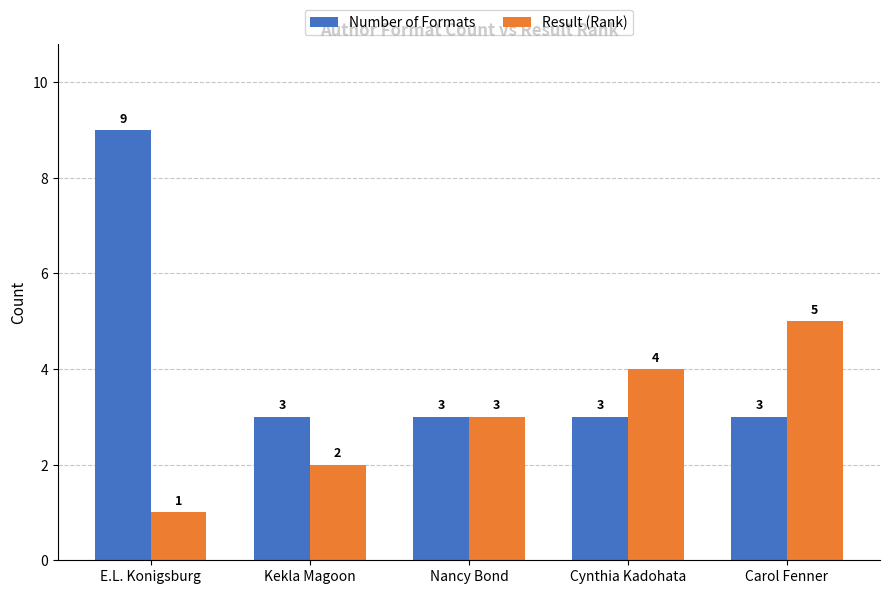

Which series has the largest range (max minus min)?

Number of Formats